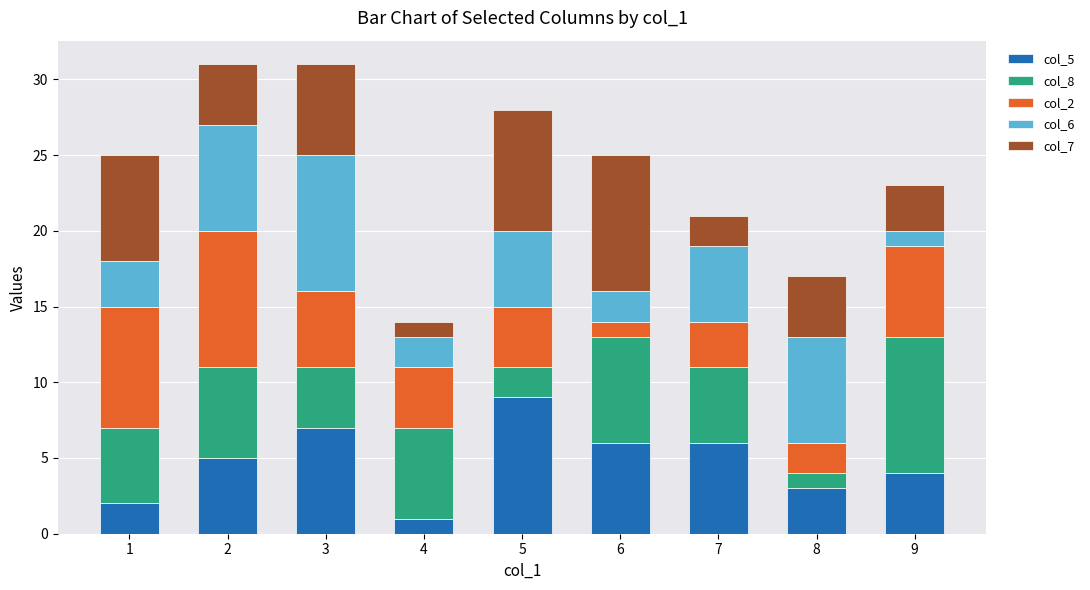

The value of col_5 at 9 is 4. True or false?

True